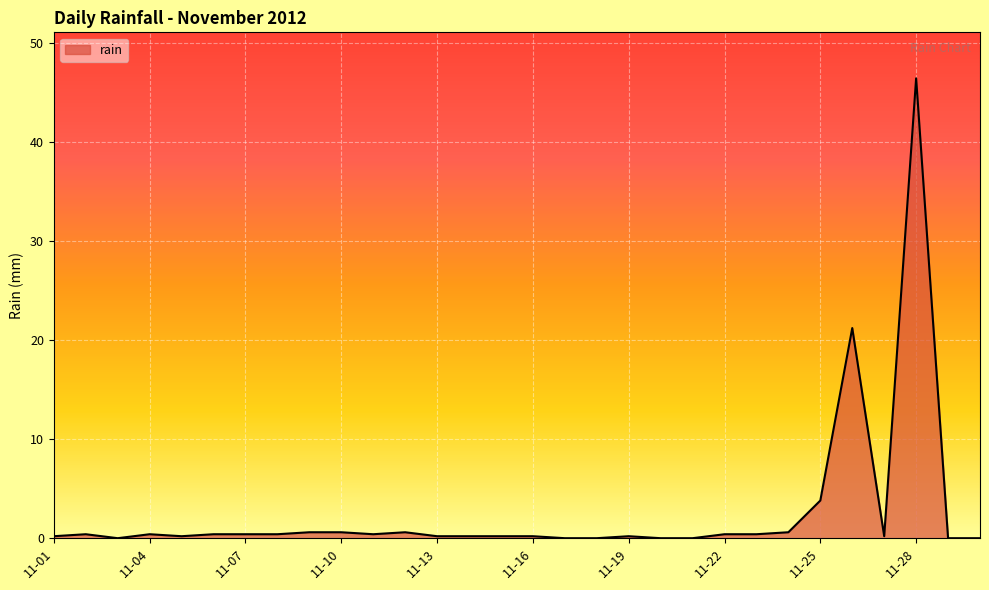

What is the greatest value displayed?

46.4